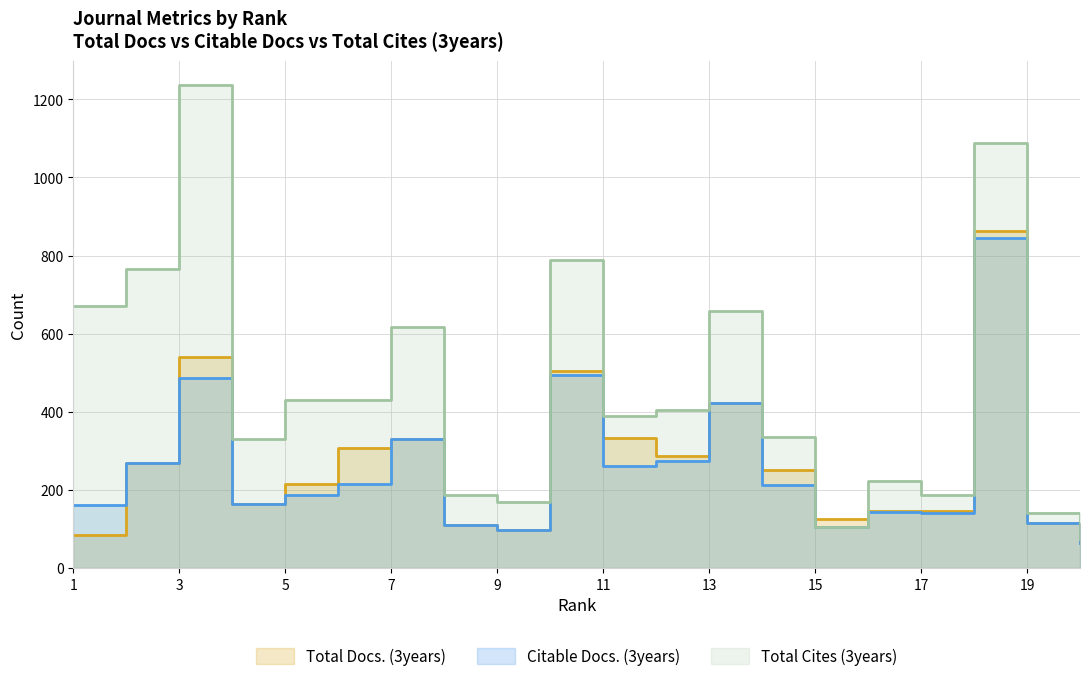

Reading left to right, what are all the values shown in this chart?

Total Docs. (3years): 1=85	2=270	3=541	4=165	5=214	6=307	7=330	8=111	9=98	10=504	11=333	12=287	13=422	14=250	15=125	16=147	17=146	18=862	19=115	20=64
Citable Docs. (3years): 1=161	2=270	3=487	4=165	5=187	6=214	7=330	8=110	9=97	10=493	11=262	12=273	13=422	14=213	15=104	16=144	17=140	18=844	19=115	20=64
Total Cites (3years): 1=670	2=766	3=1236	4=330	5=430	6=431	7=616	8=186	9=168	10=789	11=390	12=404	13=658	14=336	15=104	16=223	17=188	18=1087	19=142	20=73